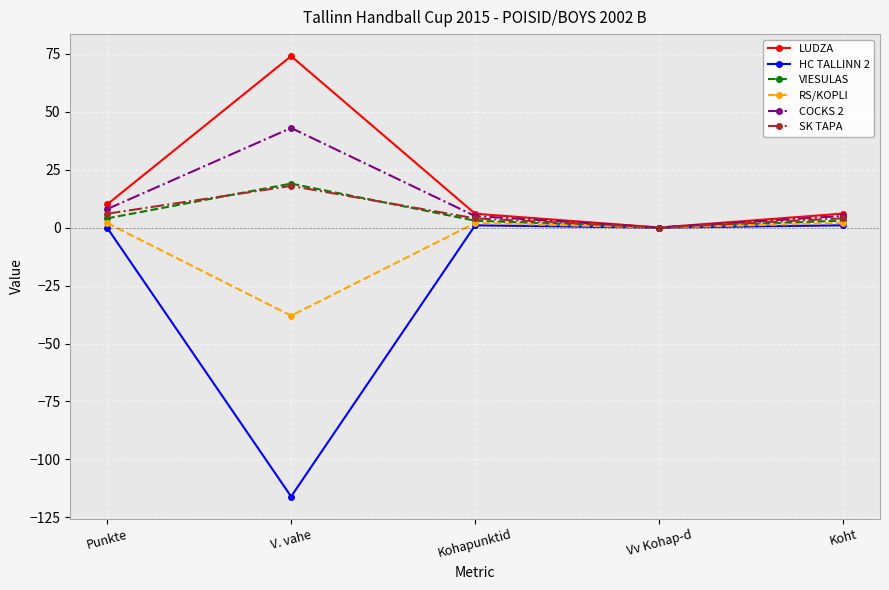

Is it true that VIESULAS equals 7.2 at V. vahe?

False